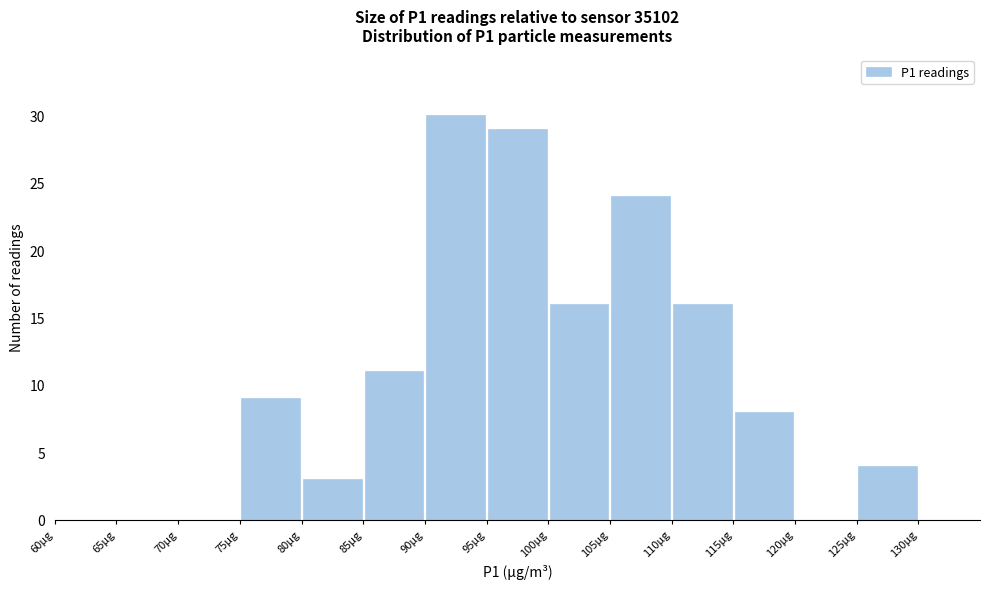

Which range on the x-axis has the tallest bar?

90 to 95